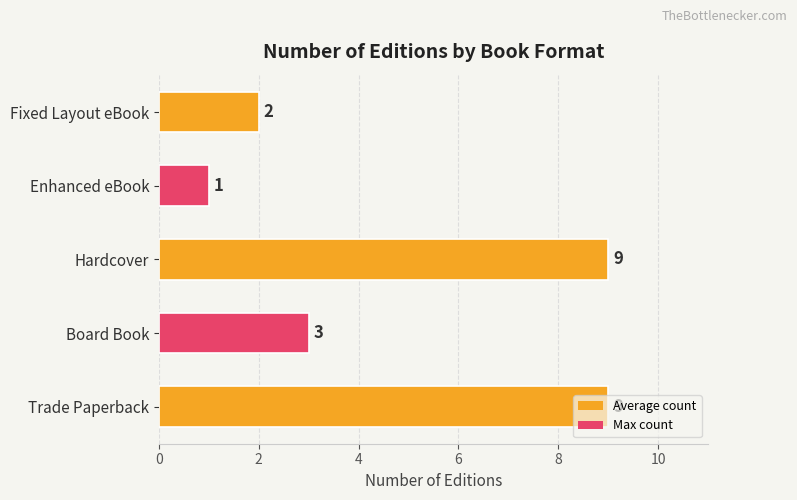

Count the values in the range 2 to 9.

4